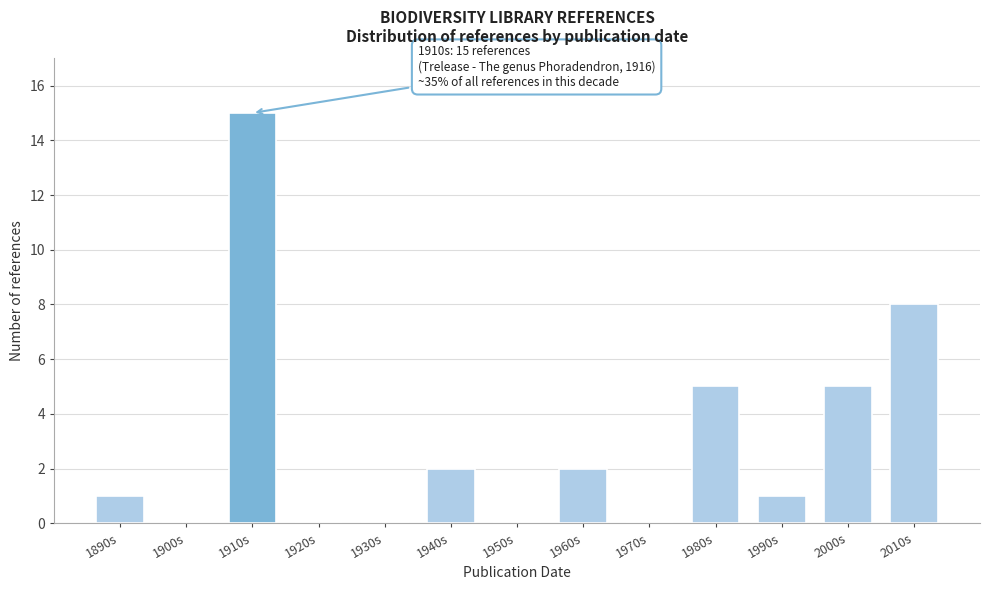

Reading right to left, extract all data points from this chart.

2010s=8	2000s=5	1990s=1	1980s=5	1970s=0	1960s=2	1950s=0	1940s=2	1930s=0	1920s=0	1910s=15	1900s=0	1890s=1